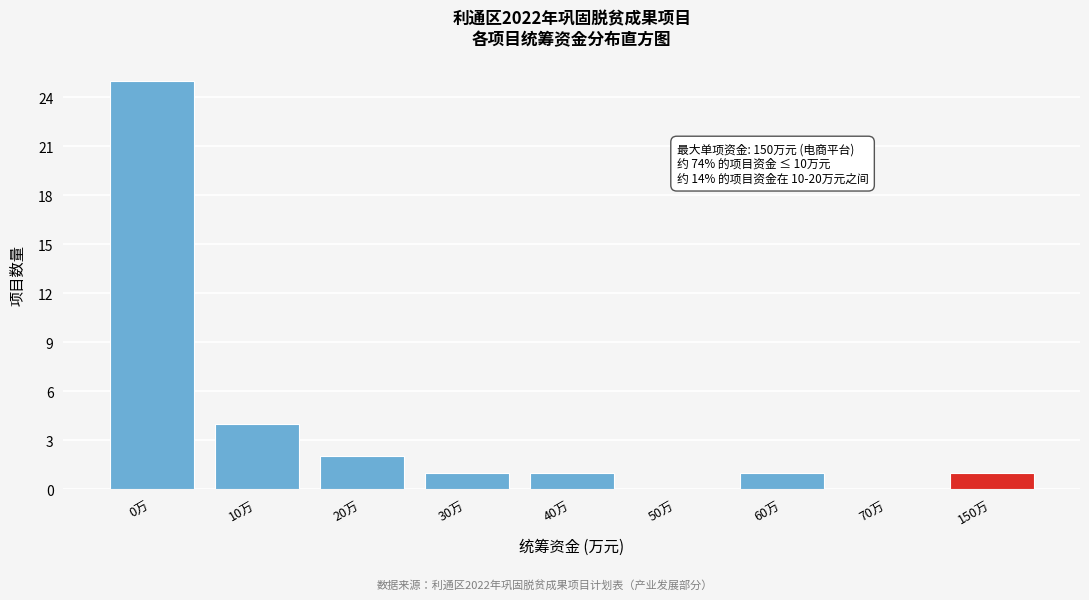

Reading left to right, list all the values displayed in this chart.

0万=25	10万=4	20万=2	30万=1	40万=1	50万=0	60万=1	70万=0	150万=1